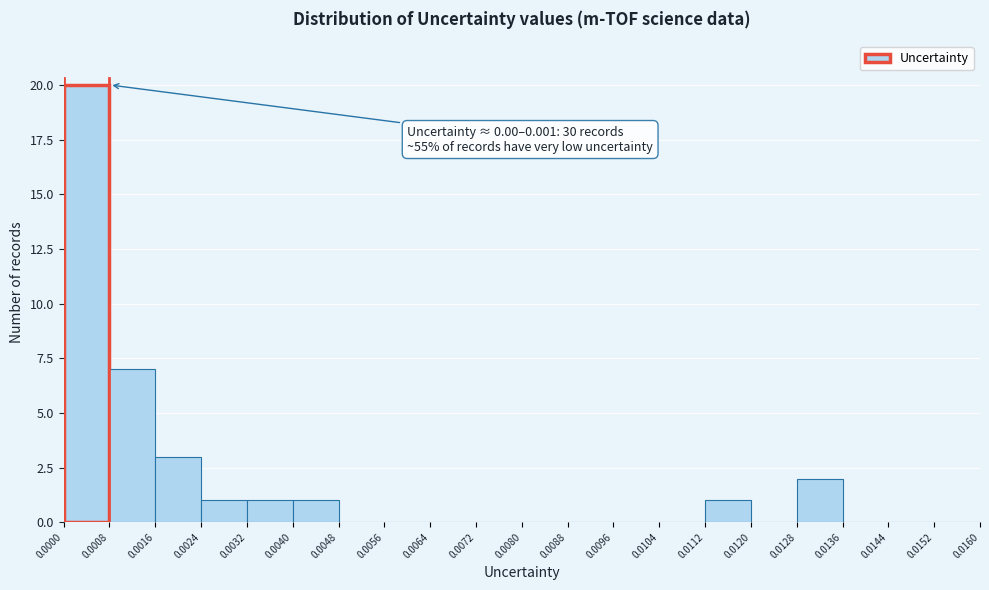

Over which range of the x-axis is the bar tallest?

0.0000 to 0.0008